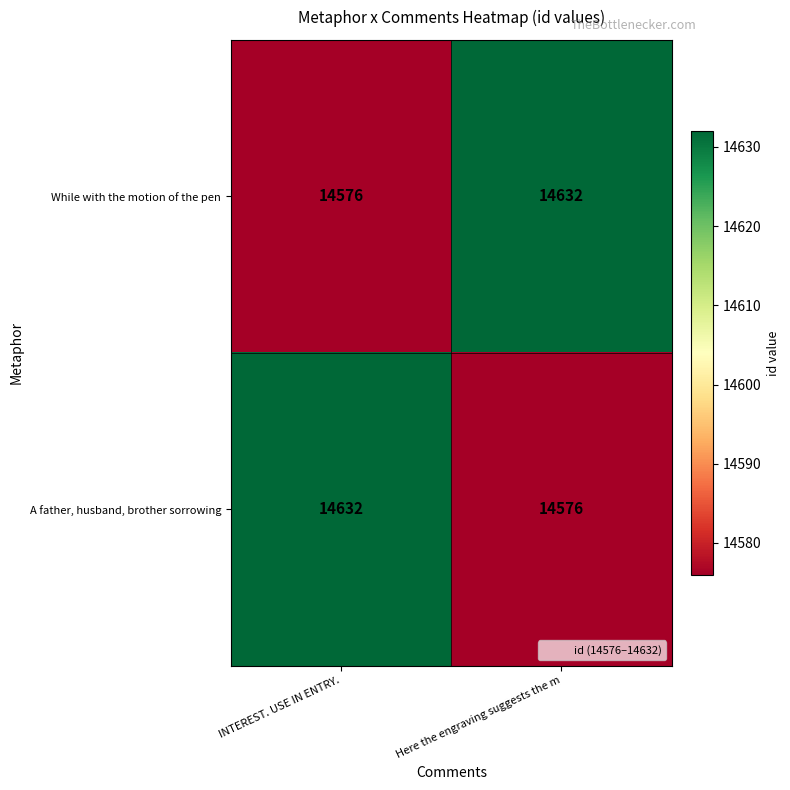

What is the total value across all series at Here the engraving suggests the m?

29208